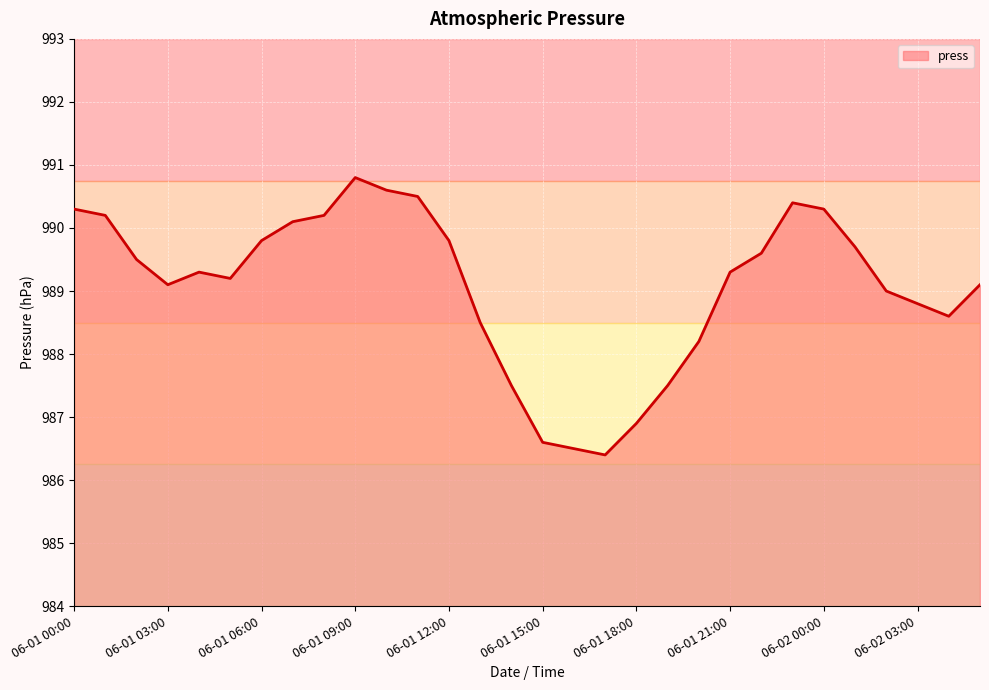

What is the smallest value displayed?

986.4